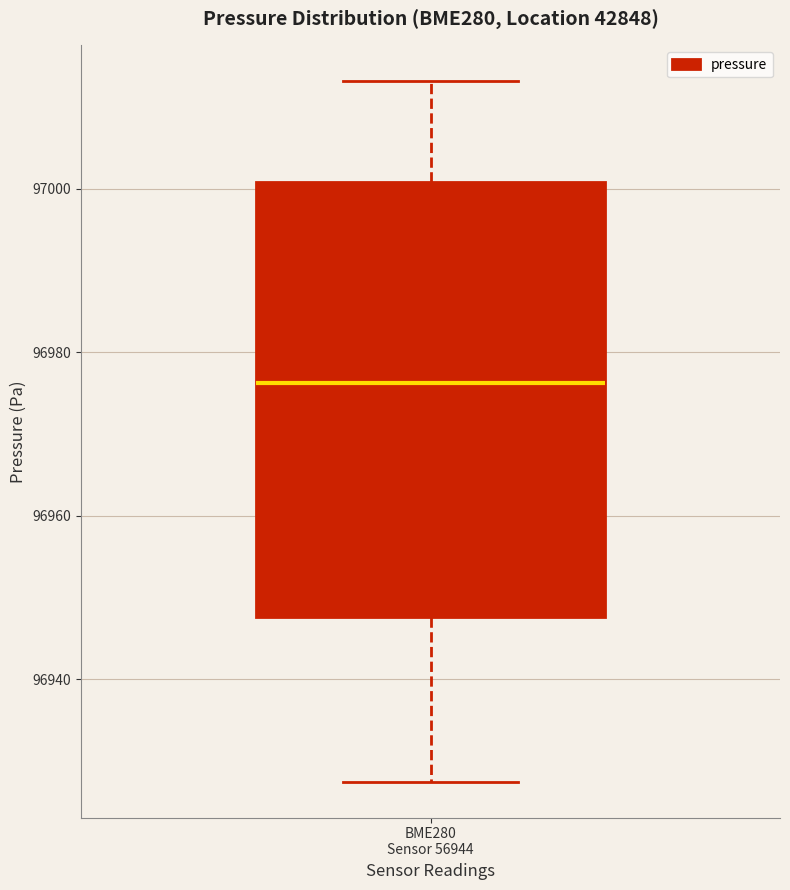

Transcribe this box plot: give where the median line is, the range the box spans, and where the two whiskers end, as read against the y-axis. The values are not printed on the chart, so give them approximately, as read against the axis.

median 96976, box 96948 to 97000, whiskers 96928 to 97014